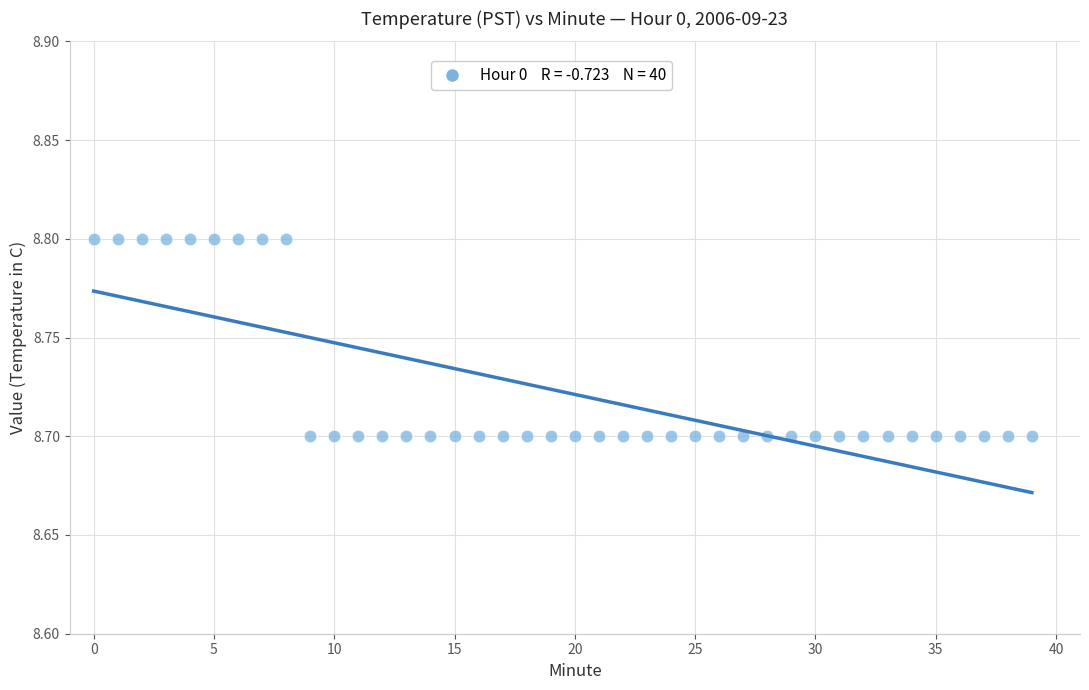

Count the number of points in this scatter plot.

40